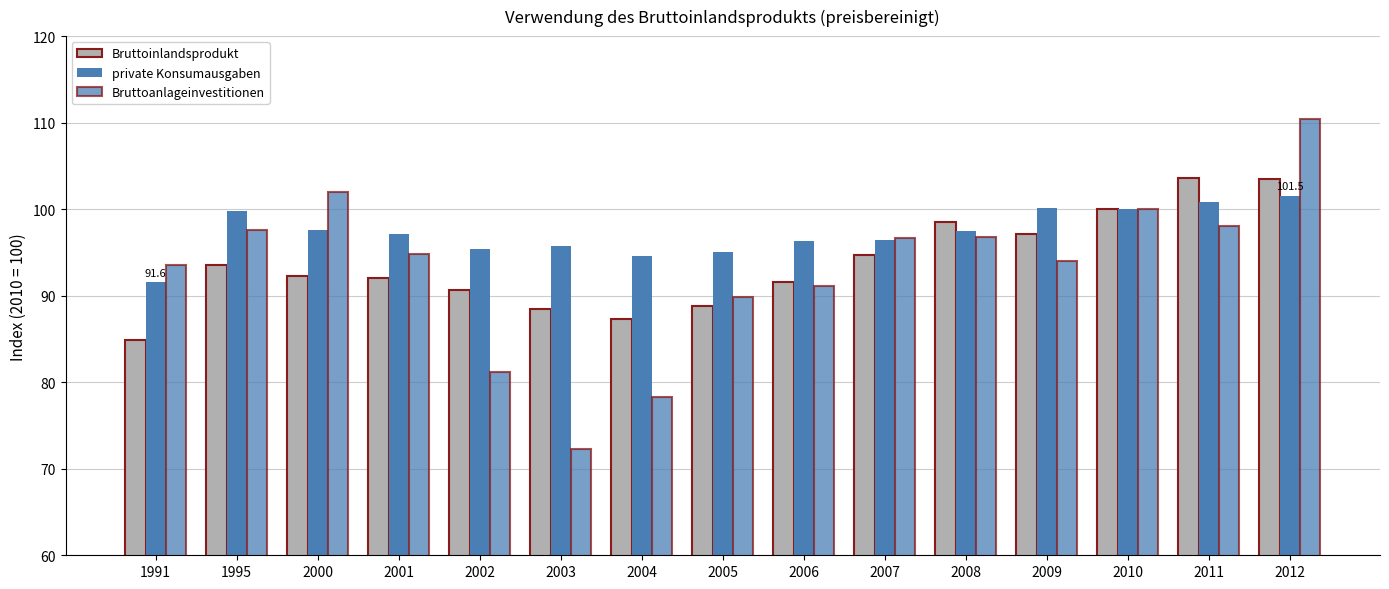

How many bars are there in each group?

3